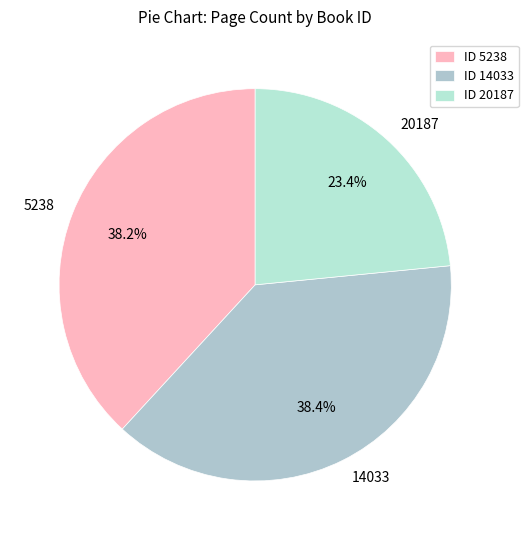

Is the sum of 14033 and 5238 greater than half?

Yes